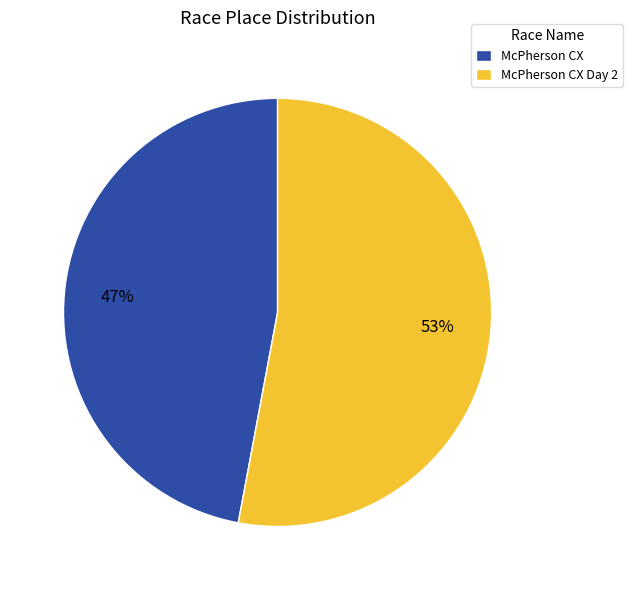

What is the smallest slice in the pie chart?

McPherson CX